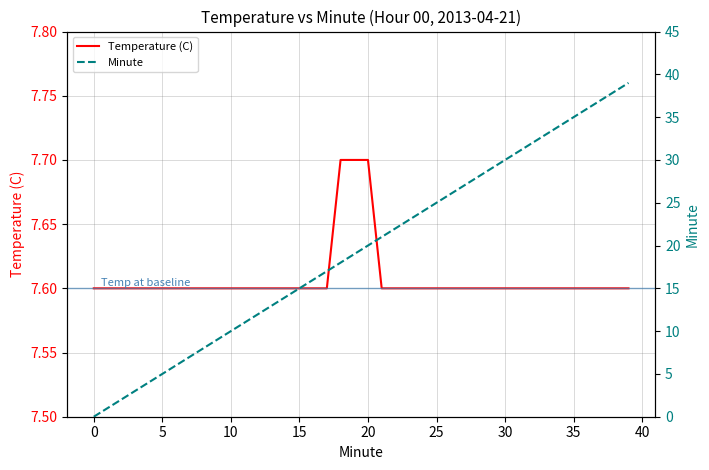

What is the average value of the Temperature (C) series?

7.6